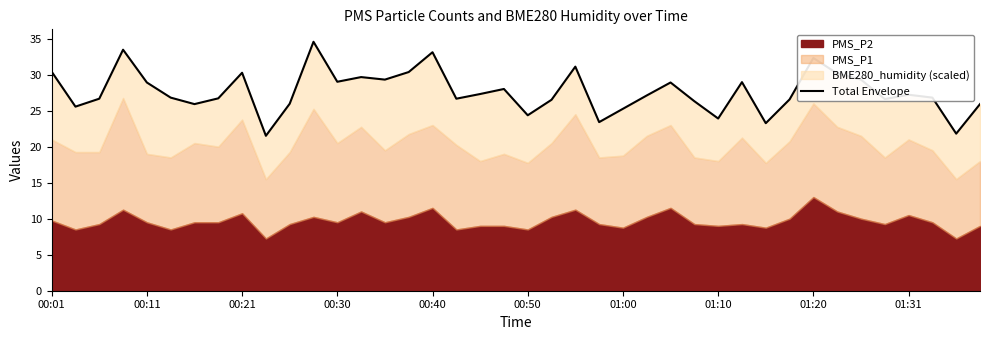

The value at 21 is 26.5. True or false?

True